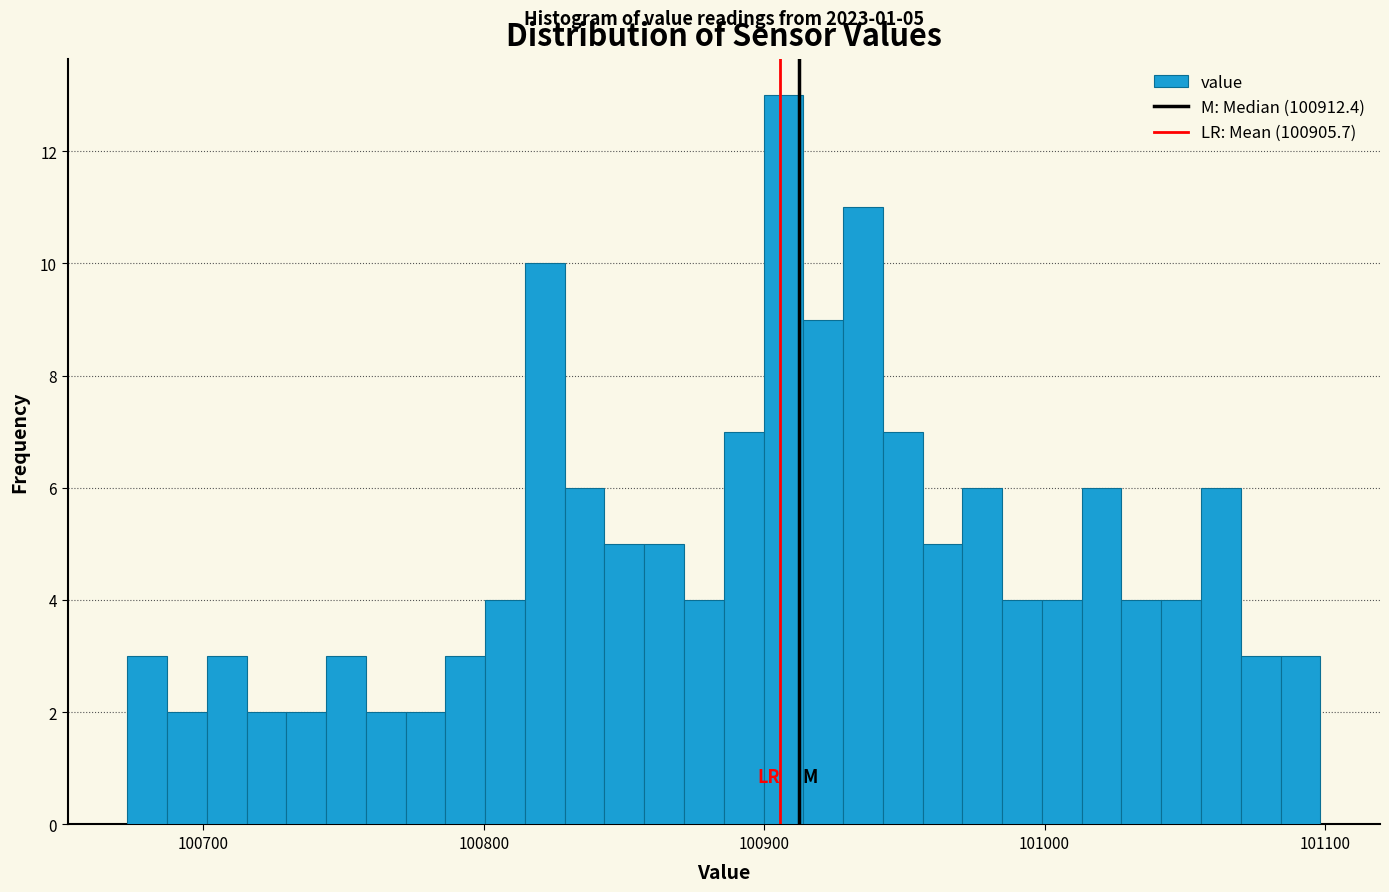

Read against the x-axis, roughly where is the centre of the tallest bar?

100910